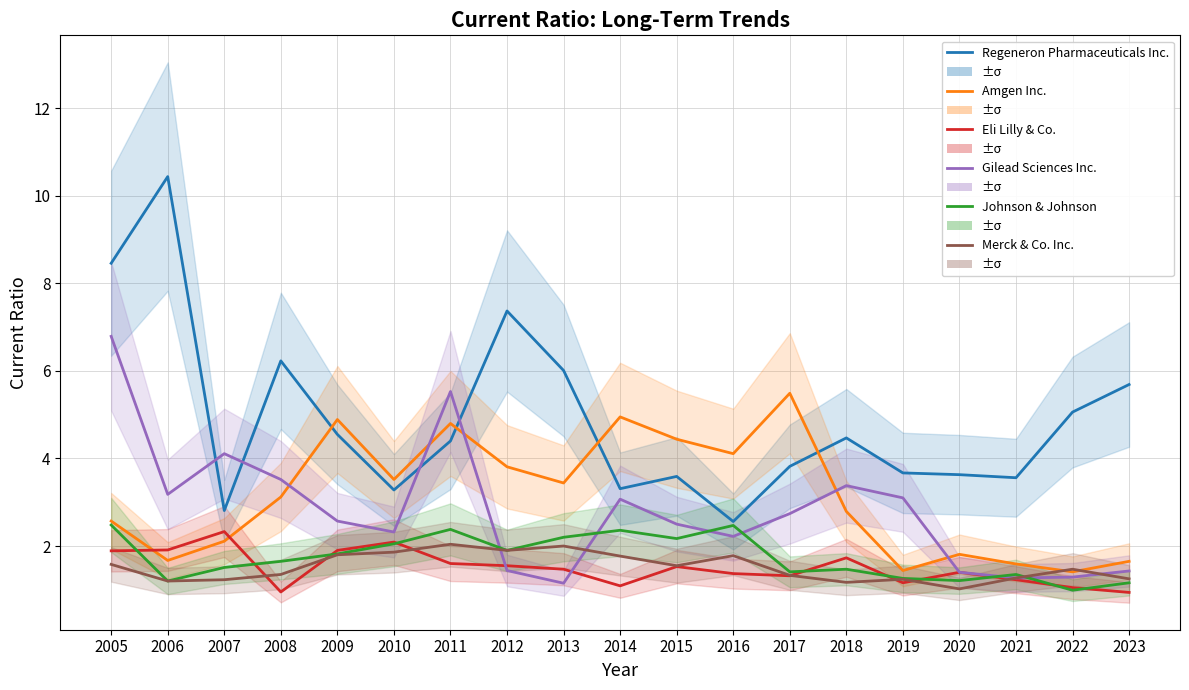

What are all the series names shown in the legend?

Regeneron Pharmaceuticals Inc., Amgen Inc., Eli Lilly & Co., Gilead Sciences Inc., Johnson & Johnson, Merck & Co. Inc.